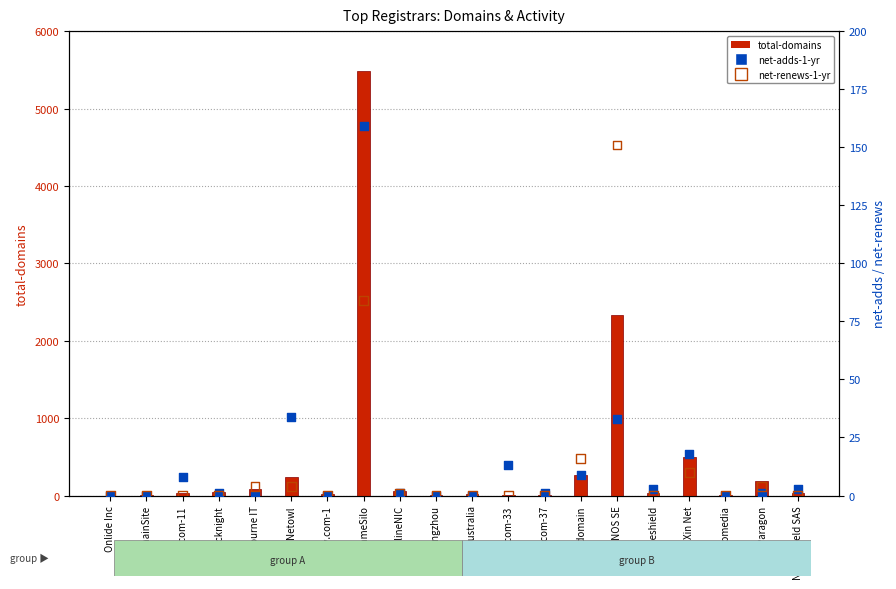

At how many categories does at least one series exceed 2027?

2